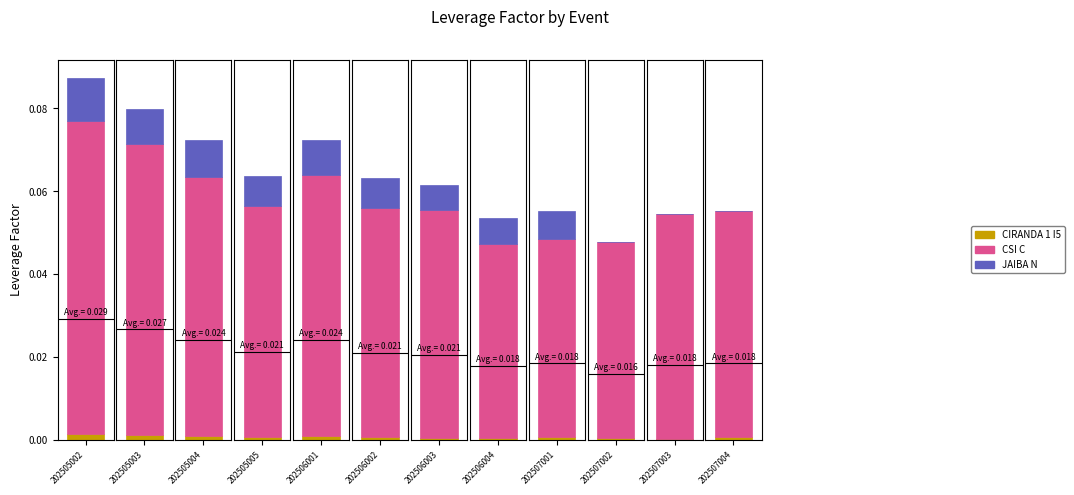

Is the value of CSI C at 202507001 greater than the value of JAIBA N at 202507003?

Yes